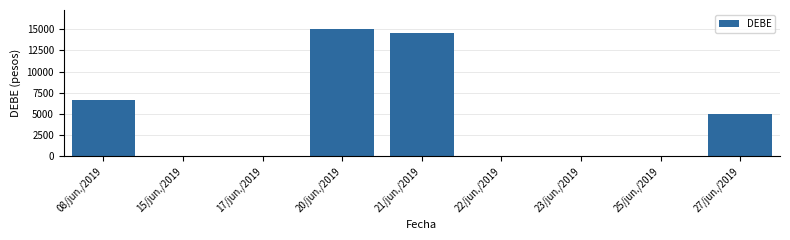

Reading right to left, transcribe all the data shown in this chart.

27/jun./2019=5000.0	25/jun./2019=0.0	23/jun./2019=0.0	22/jun./2019=0.0	21/jun./2019=14533.5	20/jun./2019=15000.0	17/jun./2019=0.0	15/jun./2019=0.0	08/jun./2019=6600.0